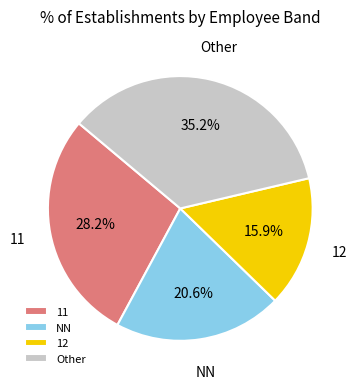

Which has a higher value, 12 or NN?

NN